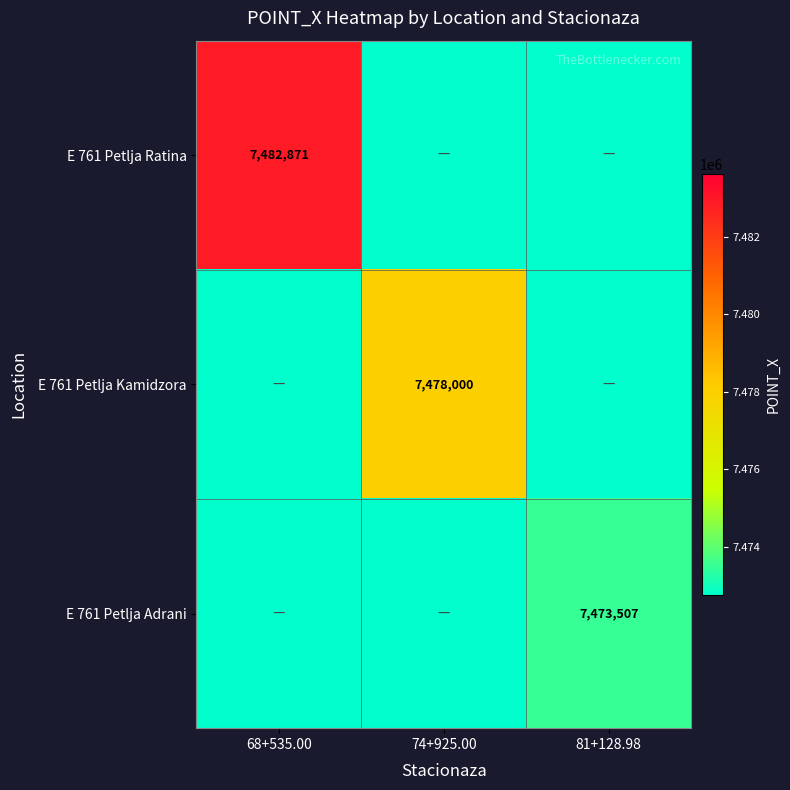

True or false: E 761 Petlja Ratina has a value of 7482871 at 68+535.00.

True